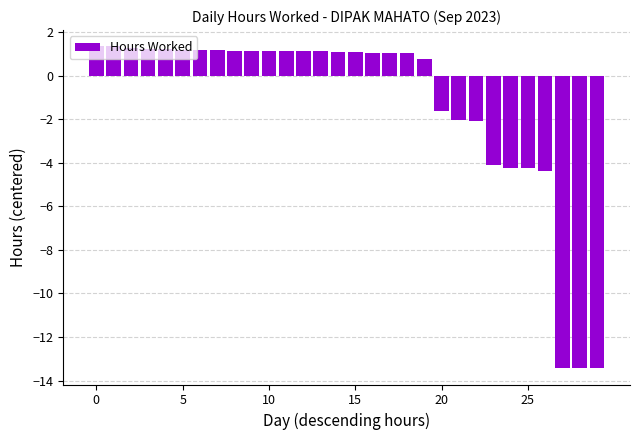

What is the value of the 9th bar from the left?

1.1